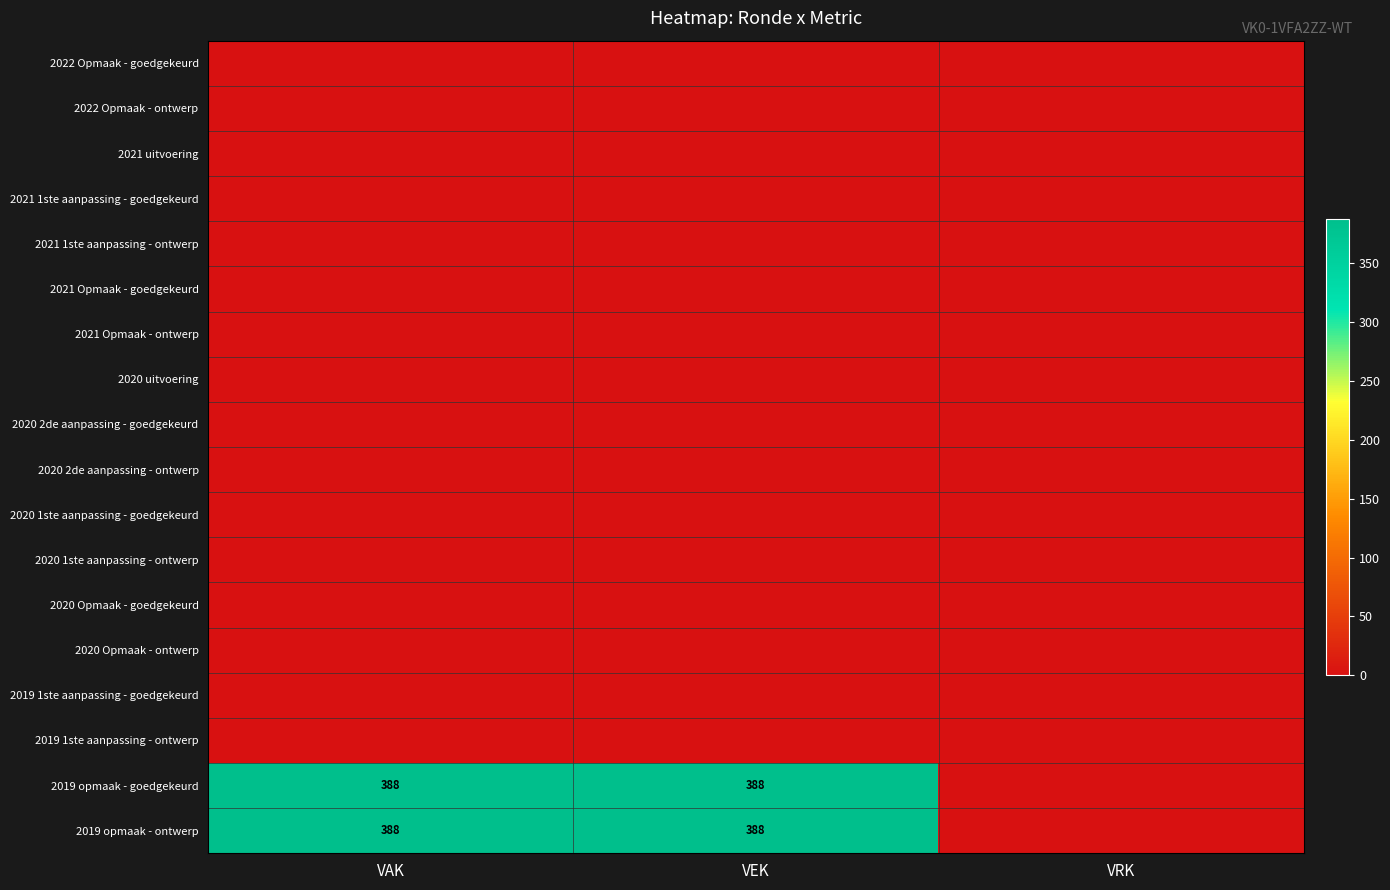

Is the value of 2020 Opmaak - ontwerp at VAK greater than the value of 2019 opmaak - goedgekeurd at VRK?

No